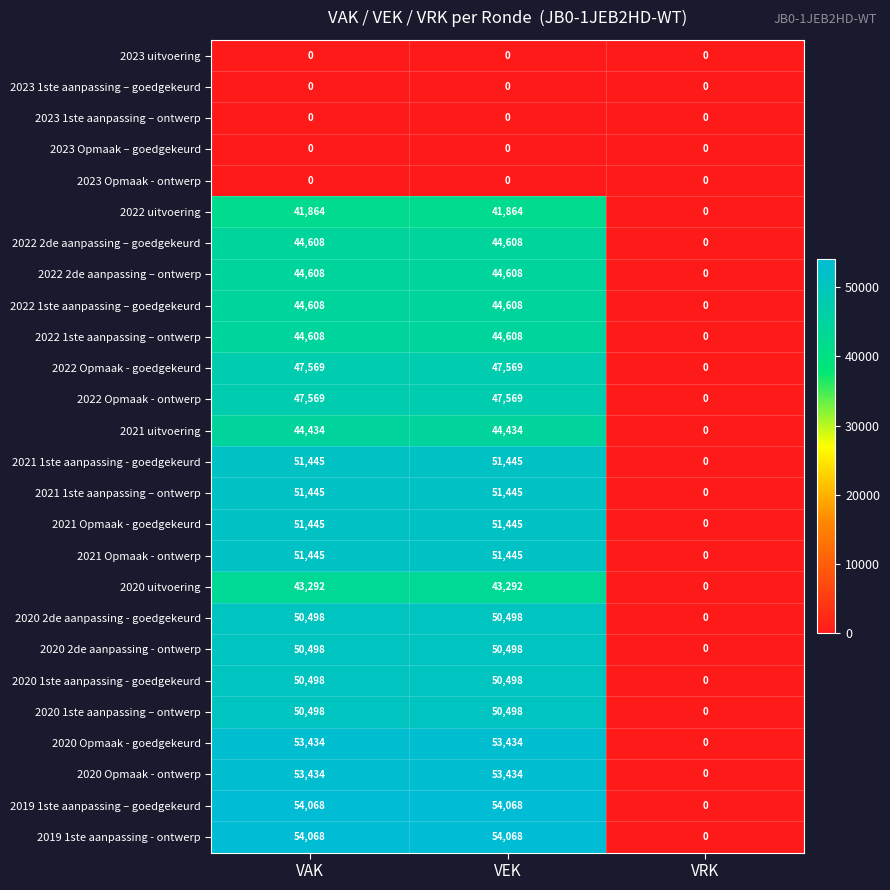

Is the value of 2019 1ste aanpassing - ontwerp at VEK greater than the value of 2022 Opmaak - ontwerp at VRK?

Yes